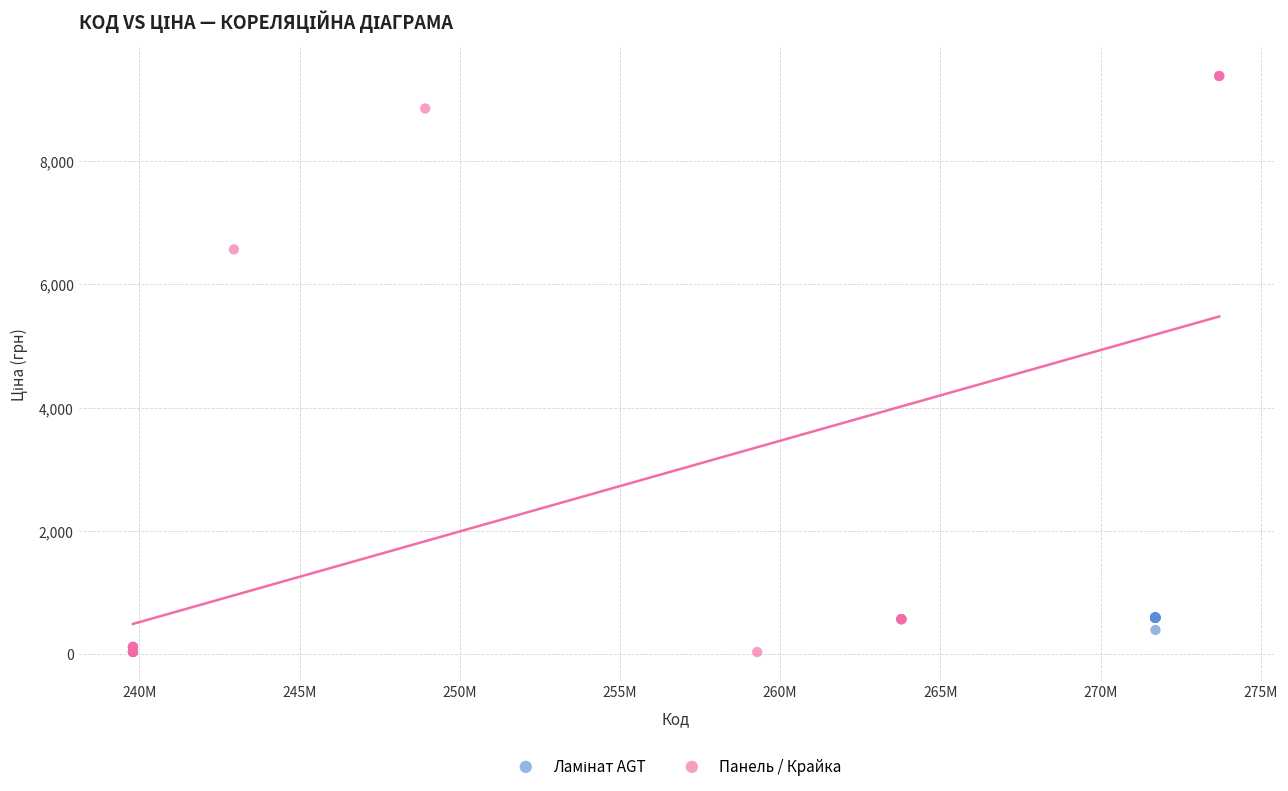

Which series contains the highest Y value?

Панель / Крайка